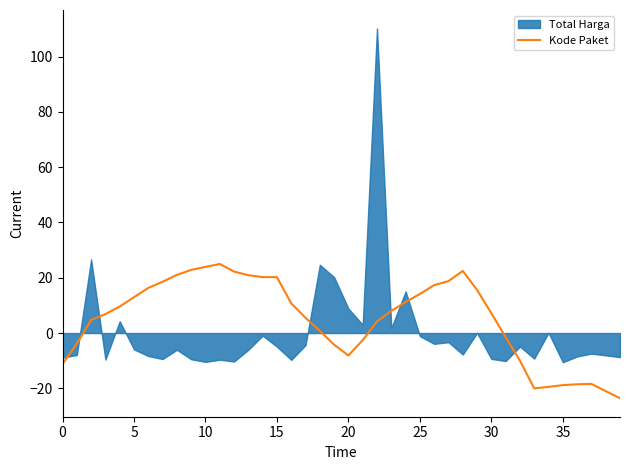

Which category has the lowest value across all series?

39